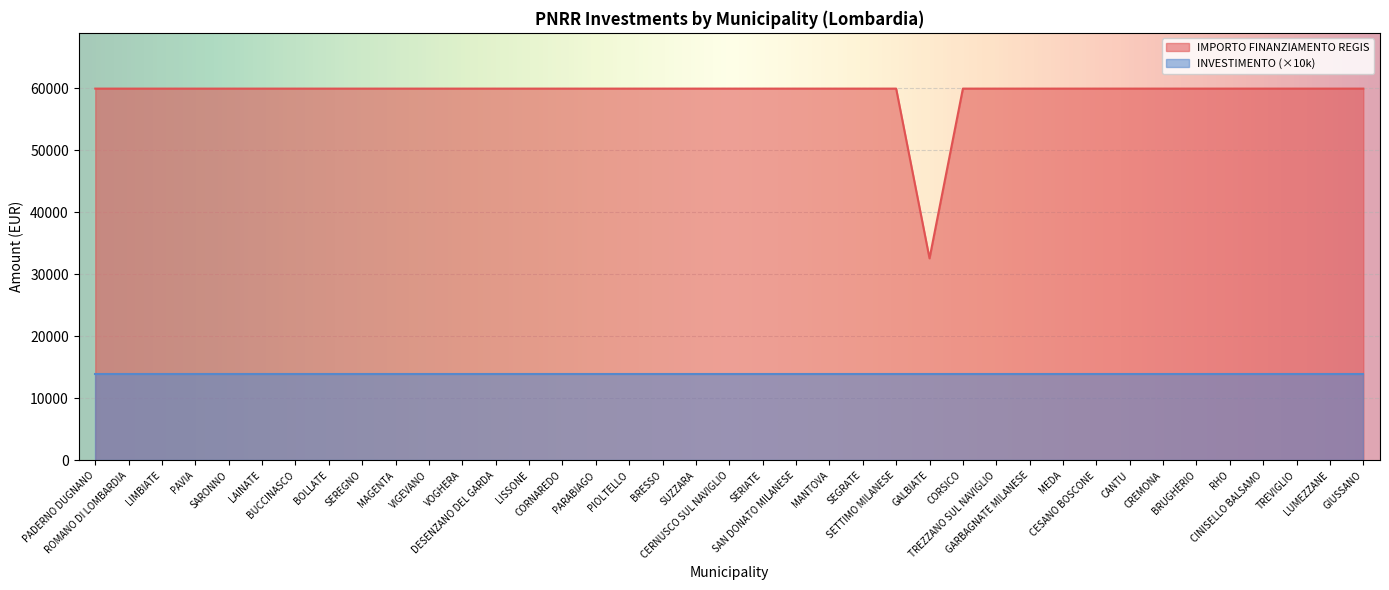

What value does the data have at SERIATE, to the nearest 10?

59970